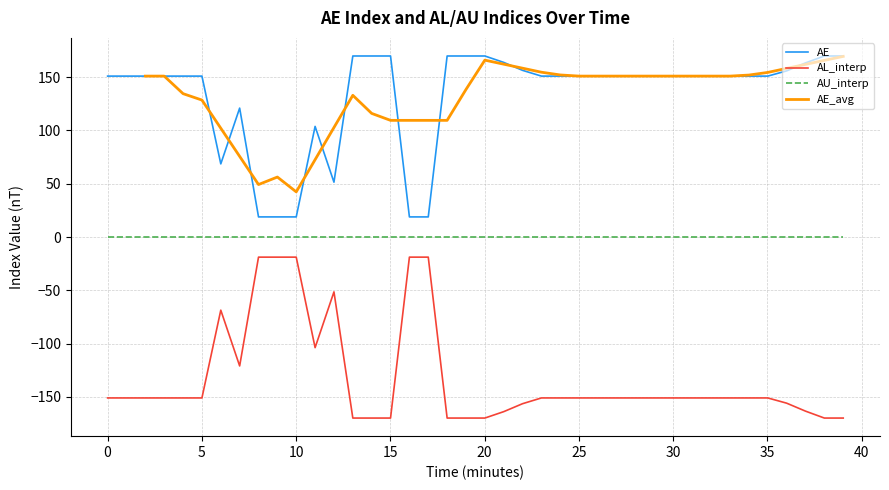

What is the maximum value for AE?

169.8